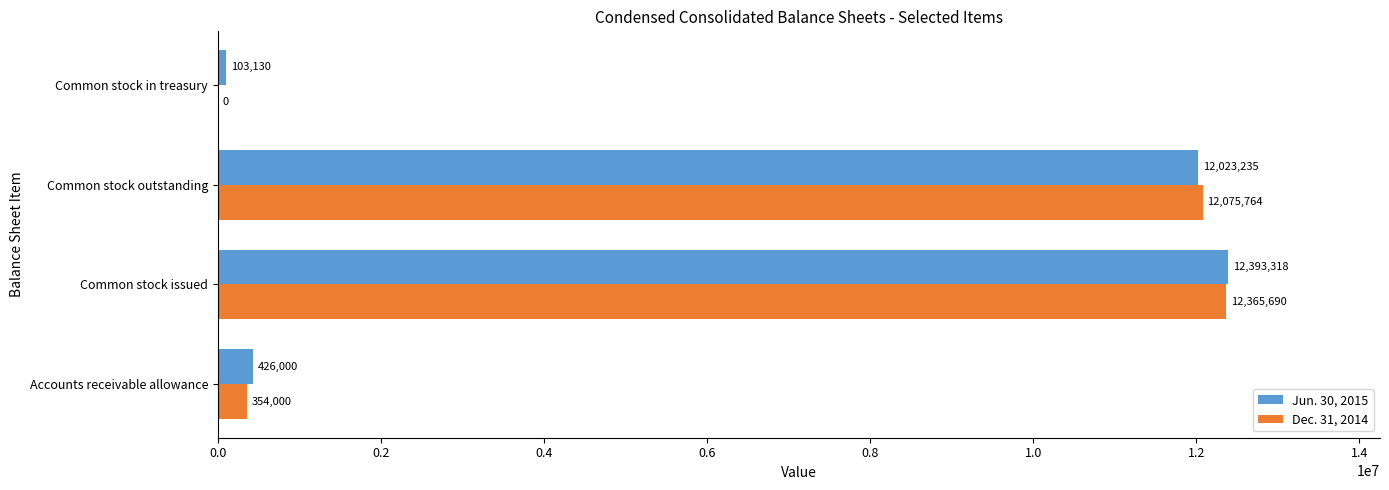

What is the maximum value shown in the chart?

12393318